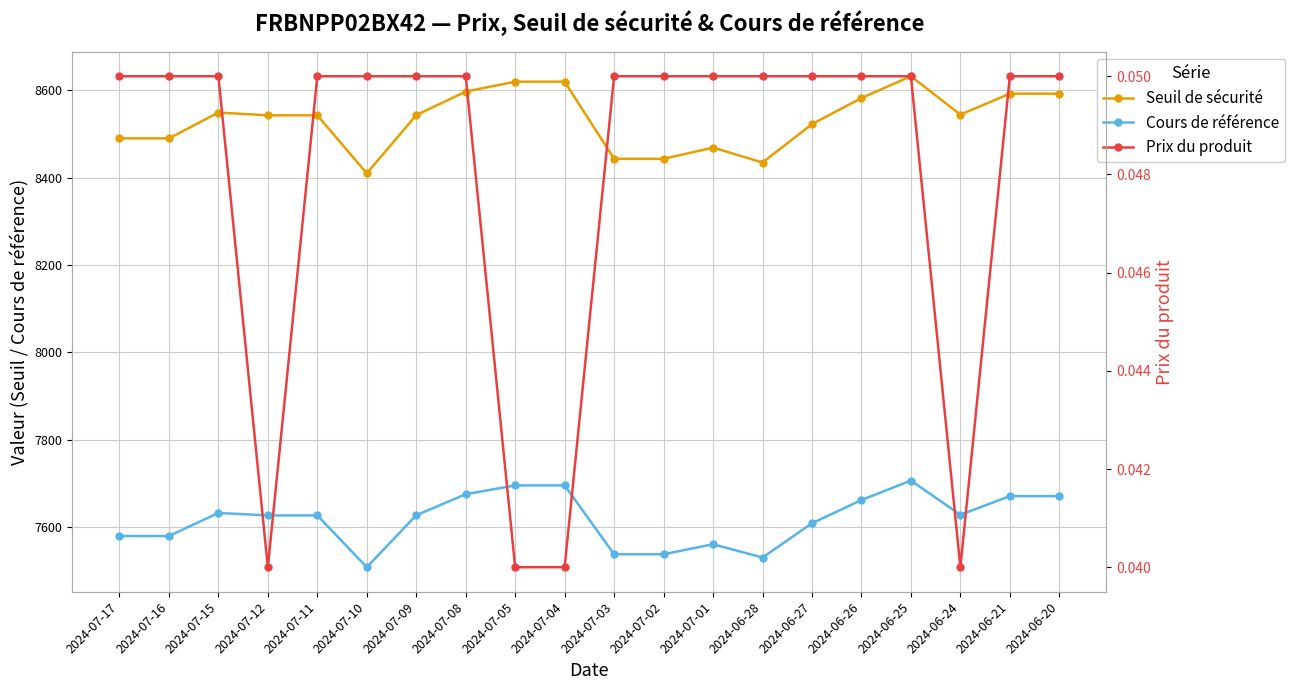

True or false: Prix du produit has more than 1 interior local peaks.

False